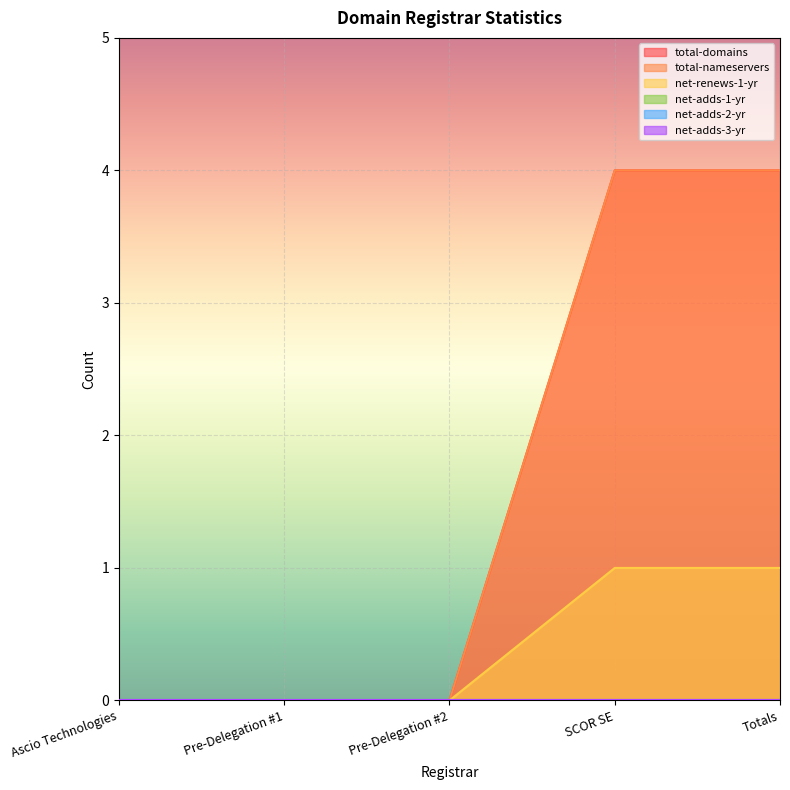

Reading left to right, extract all data points from this chart.

total-domains: 0	0	0	4	4
total-nameservers: 0	0	0	4	4
net-renews-1-yr: 0	0	0	1	1